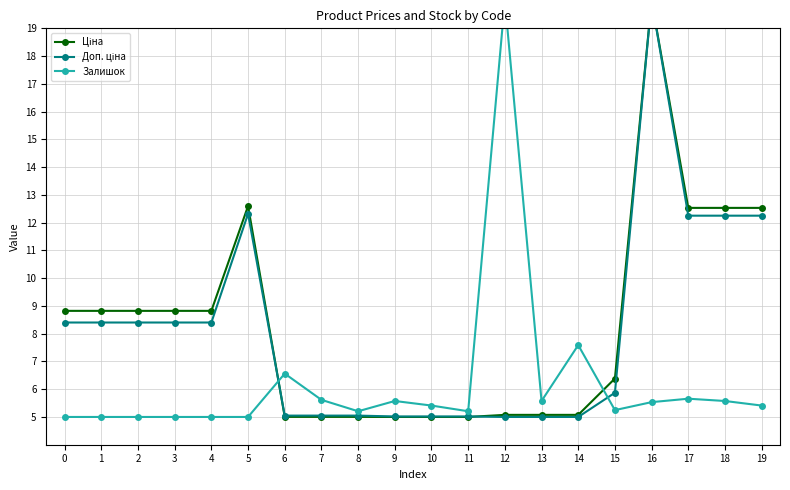

How many data points does each series have?

20